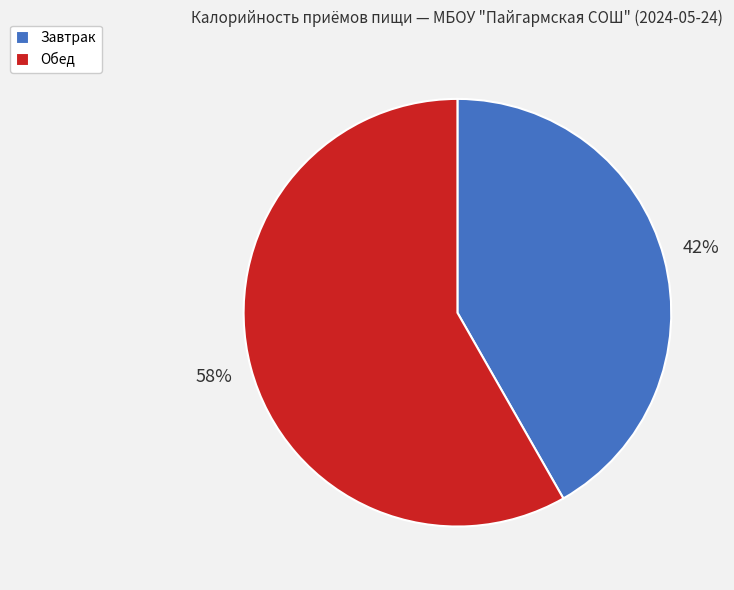

Which slice is the largest?

Обед